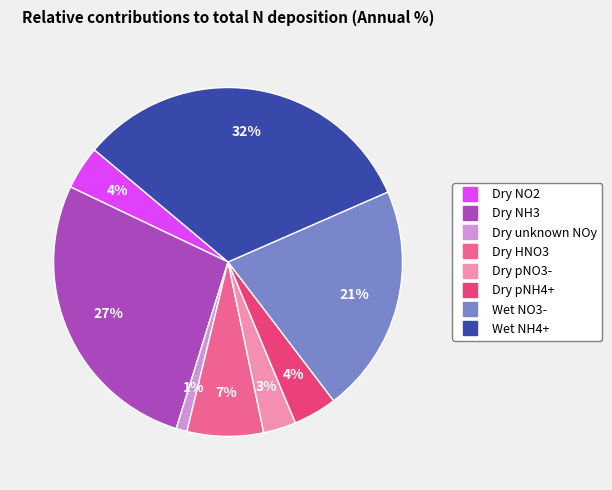

Do Dry NO2 and Wet NO3- together represent more than half of the pie?

No